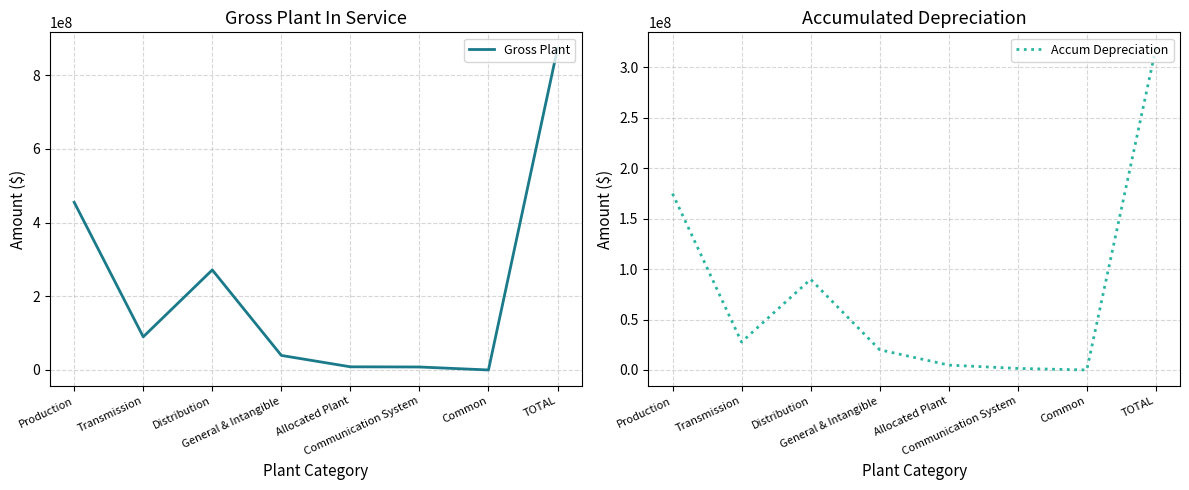

True or false: Gross Plant has a value of 767644432.9 at Production.

False